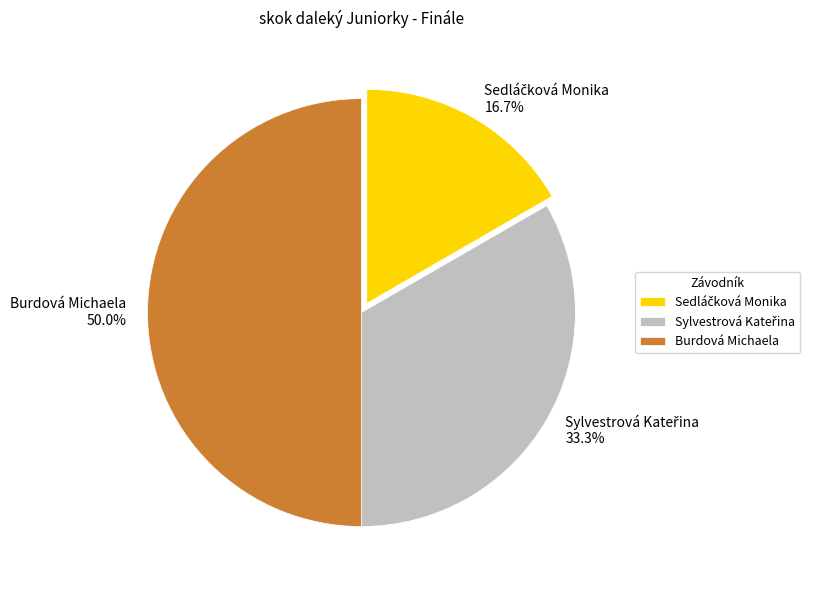

Which slice is the largest?

Burdová Michaela